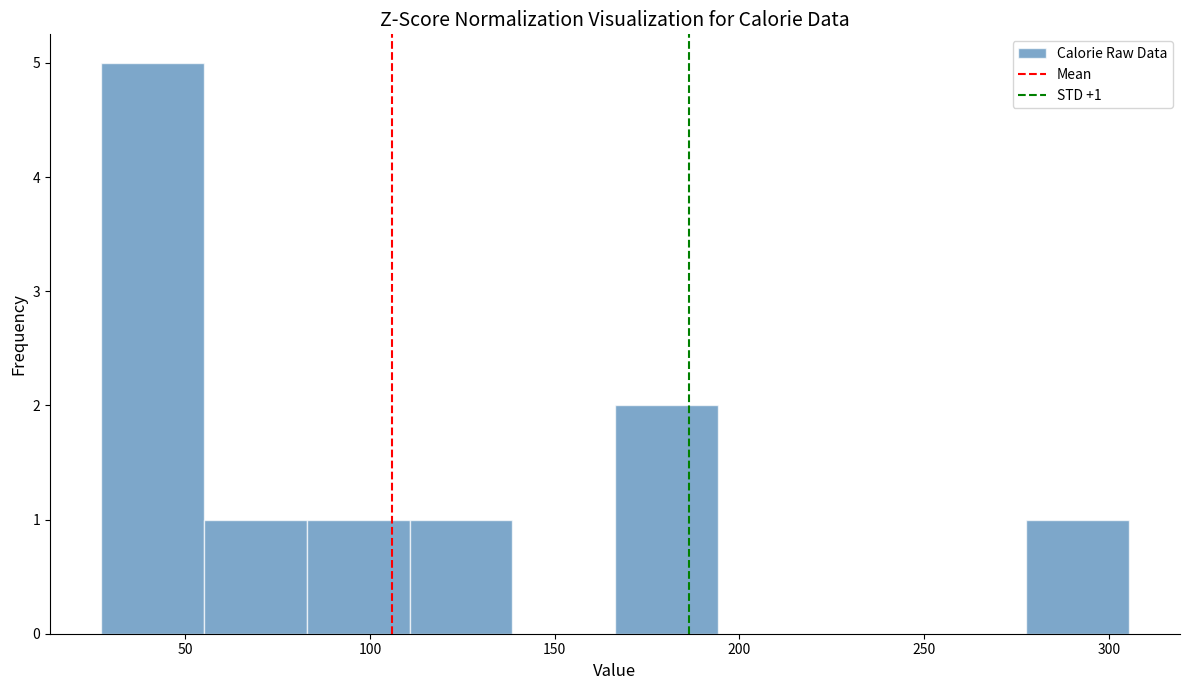

Which range on the x-axis has the tallest bar?

25 to 55